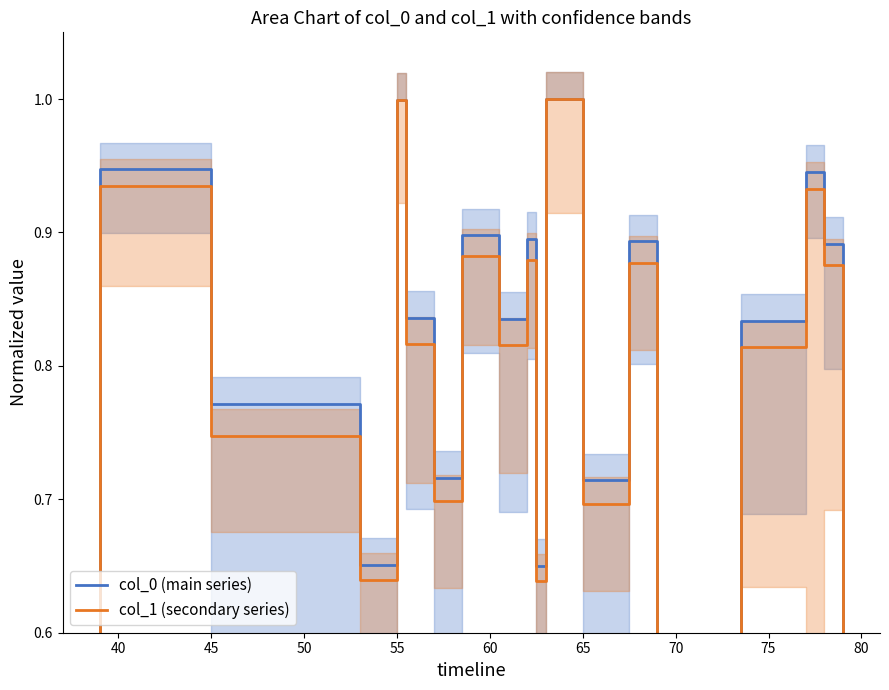

True or false: col_0 (main series) has more than 0 points higher than both neighbors.

True